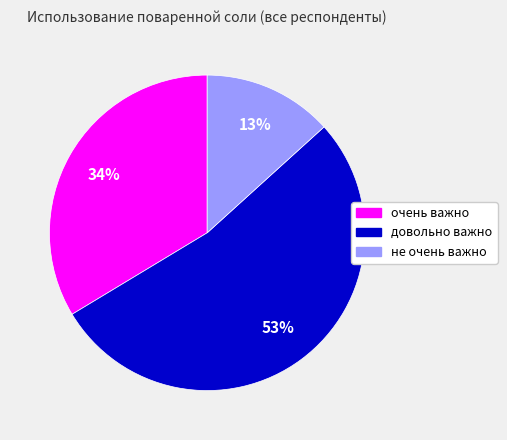

Does очень важно represent more than half of the total?

No